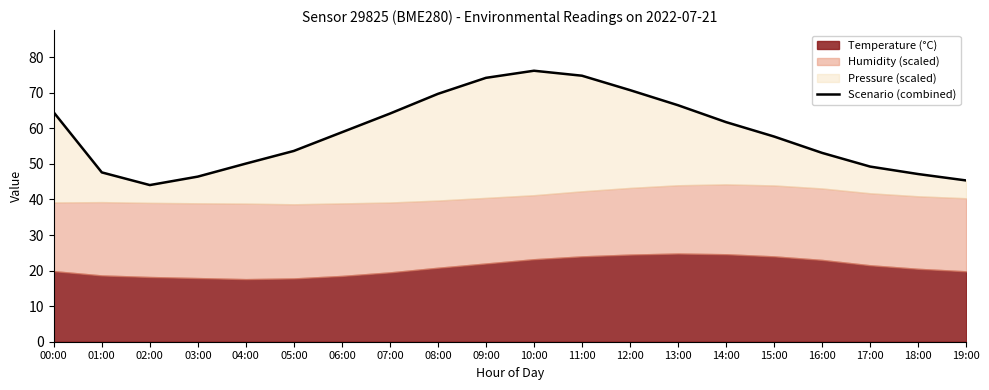

Rank the categories by value from lowest to highest.

02:00, 19:00, 03:00, 18:00, 01:00, 17:00, 04:00, 16:00, 05:00, 15:00, 06:00, 14:00, 07:00, 00:00, 13:00, 08:00, 12:00, 09:00, 11:00, 10:00